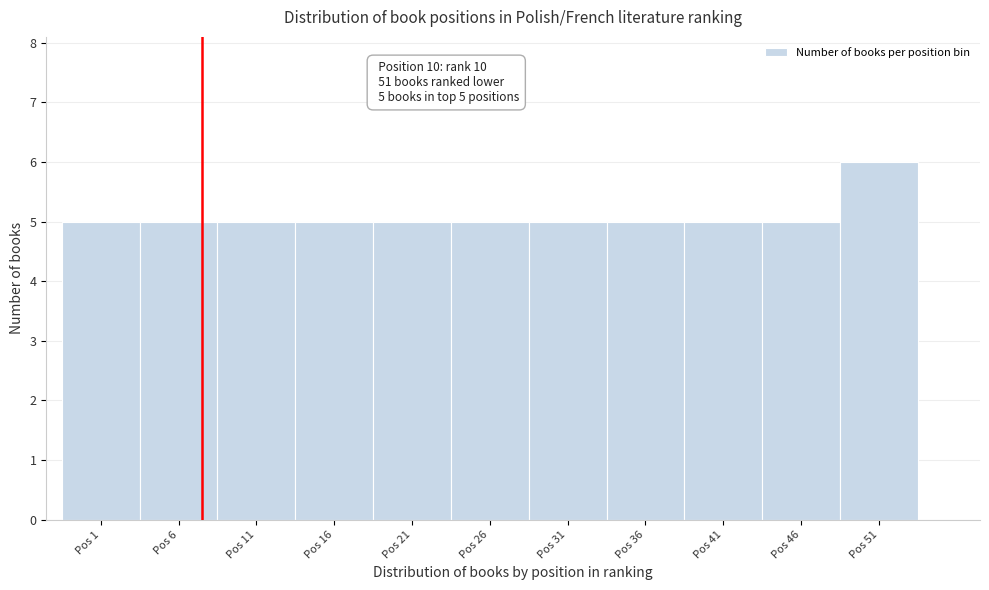

Reading left to right, what are all the values shown in this chart?

5	5	5	5	5	5	5	5	5	5	6